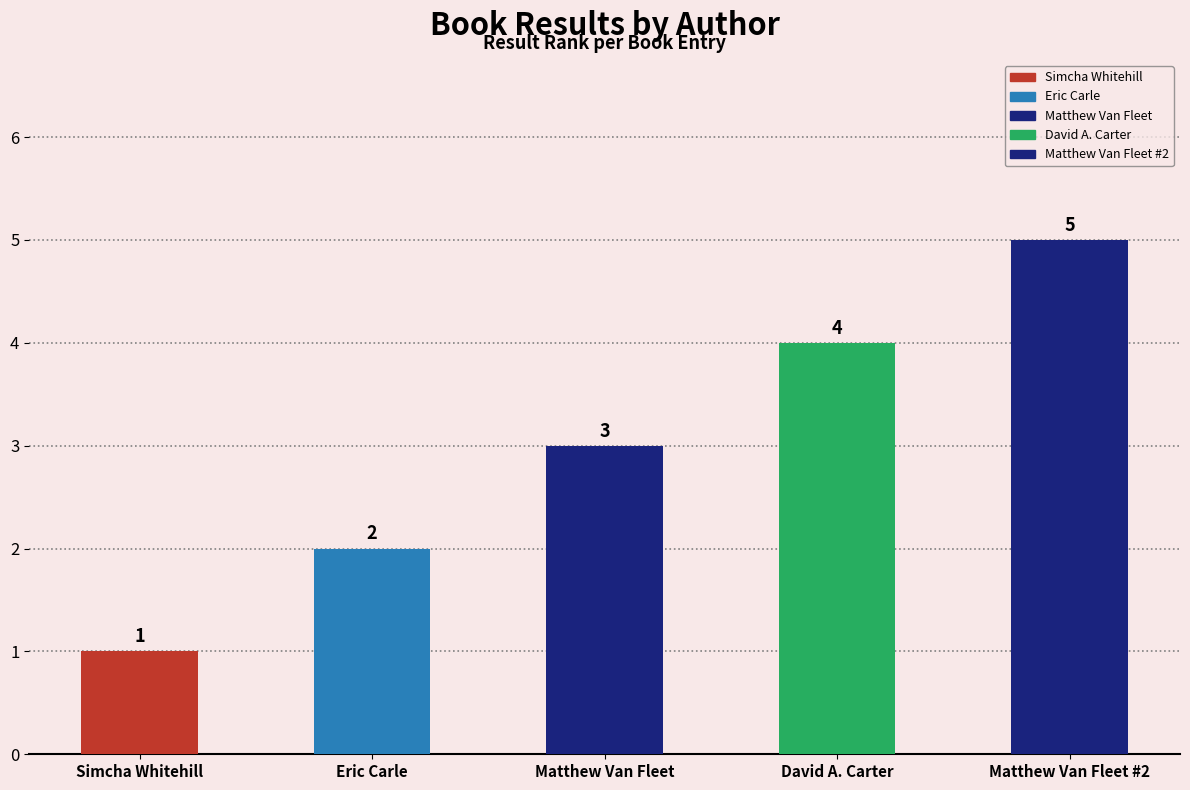

What is the greatest value displayed?

5